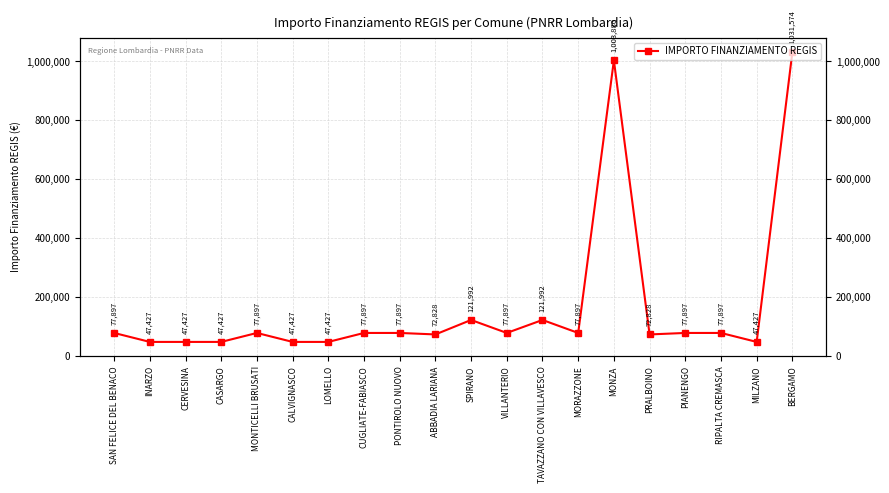

How many series are shown in this chart?

1